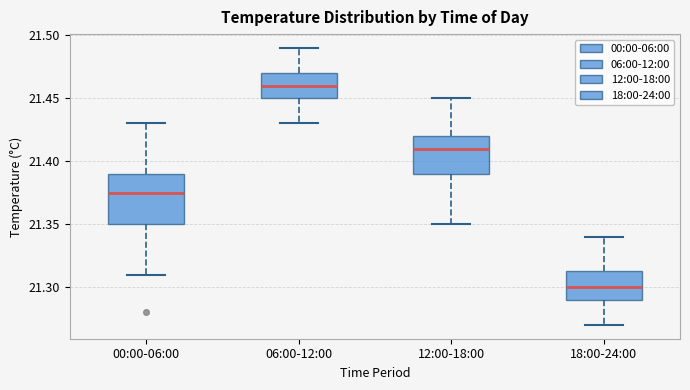

Where does the upper whisker of the box for 18:00-24:00 end on the y-axis? The values are not printed on the chart, so give them approximately, as read against the axis.

21.340